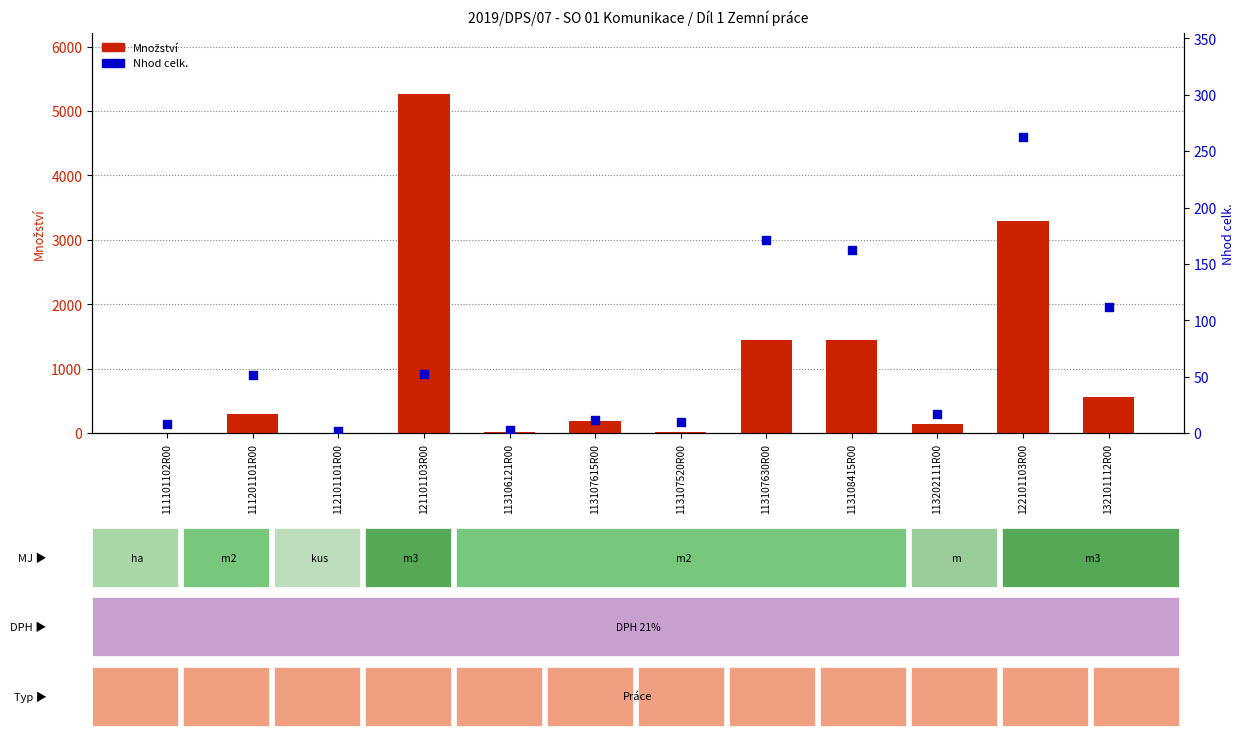

Which series has the largest Y range (max minus min)?

Množství